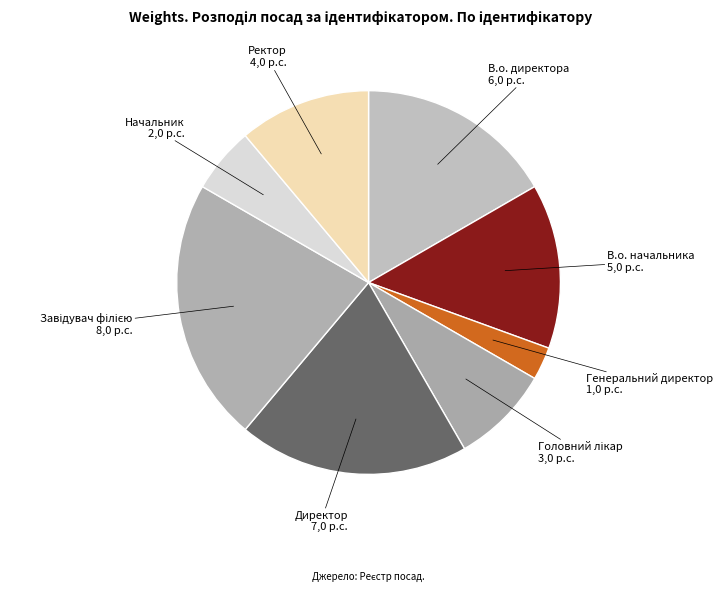

Count the number of slices in the pie.

8